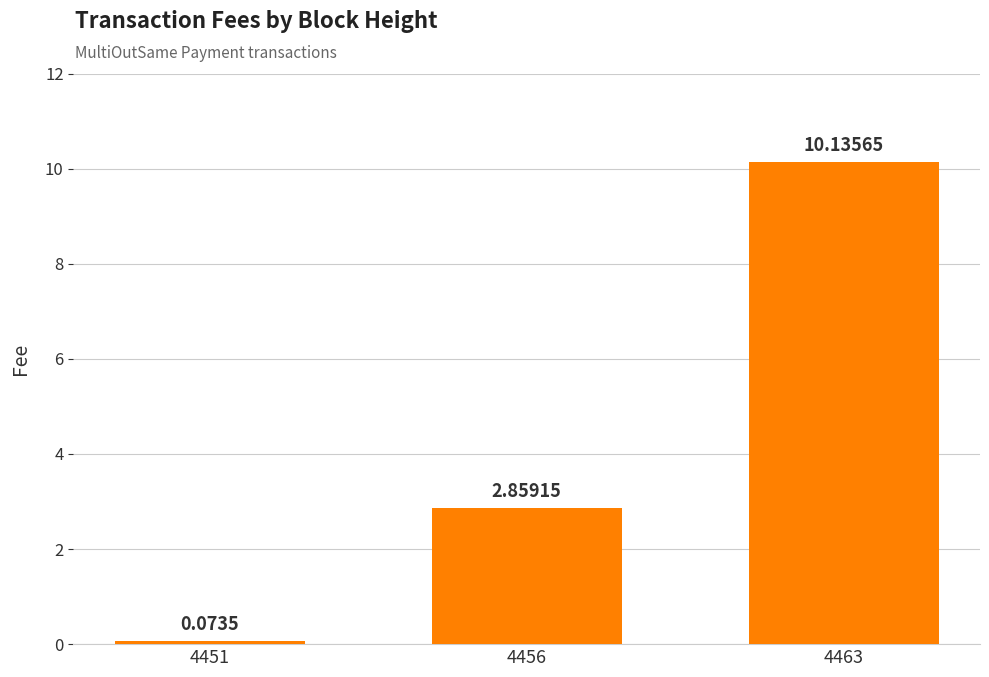

What is the change in value from 4451 to 4463?

+10.1